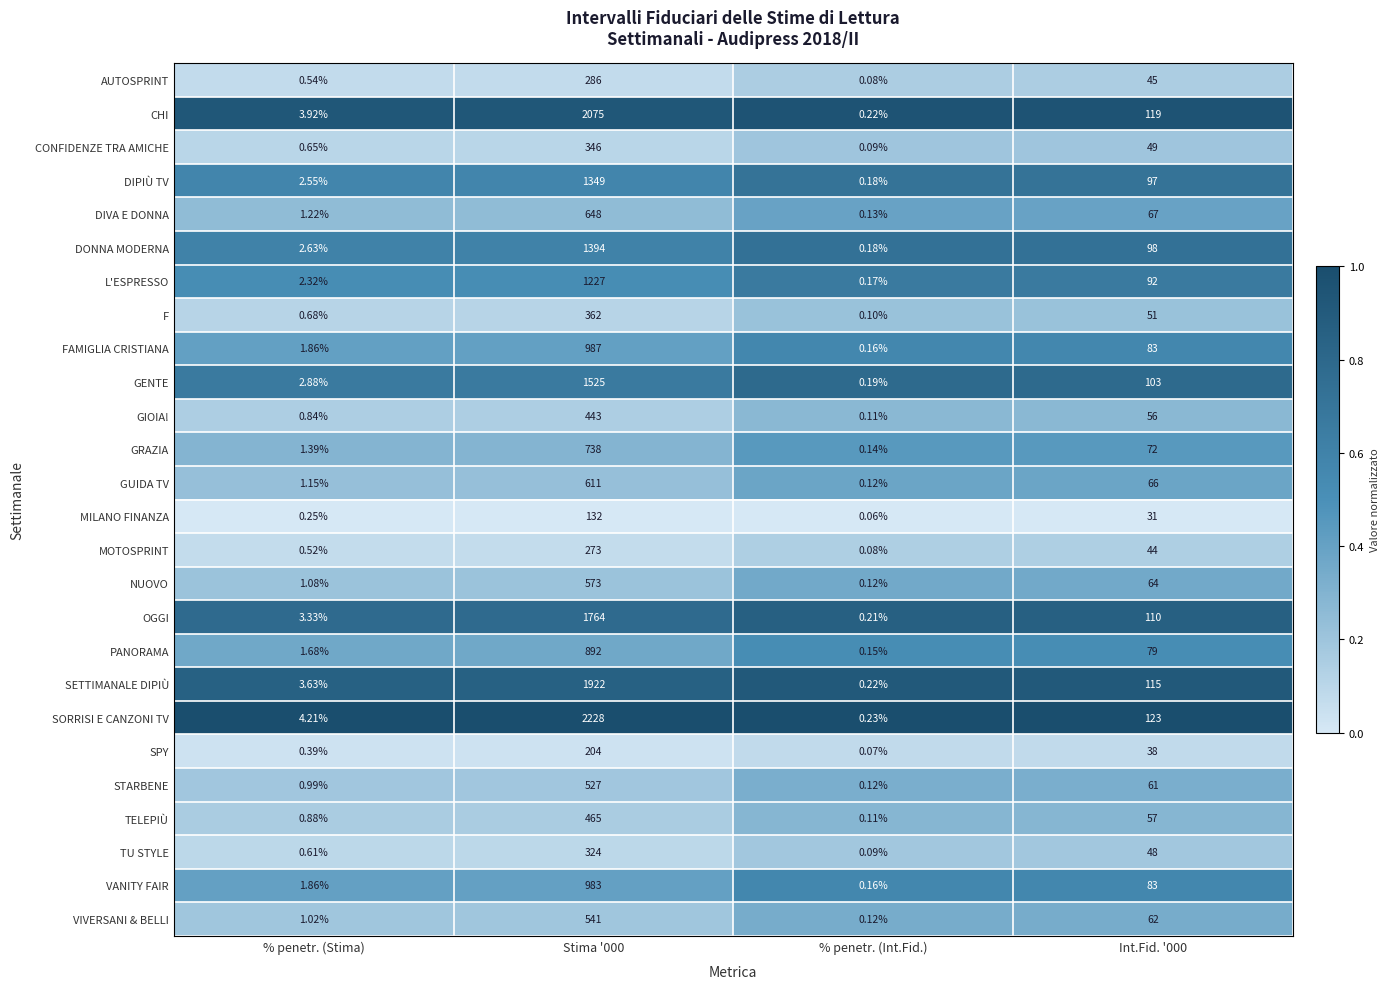

List the series in order of their peak value, highest first.

SORRISI E CANZONI TV, CHI, SETTIMANALE DIPIÙ, OGGI, GENTE, DONNA MODERNA, DIPIÙ TV, L'ESPRESSO, FAMIGLIA CRISTIANA, VANITY FAIR, PANORAMA, GRAZIA, DIVA E DONNA, GUIDA TV, NUOVO, VIVERSANI & BELLI, STARBENE, TELEPIÙ, GIOIA!, F, CONFIDENZE TRA AMICHE, TU STYLE, AUTOSPRINT, MOTOSPRINT, SPY, MILANO FINANZA